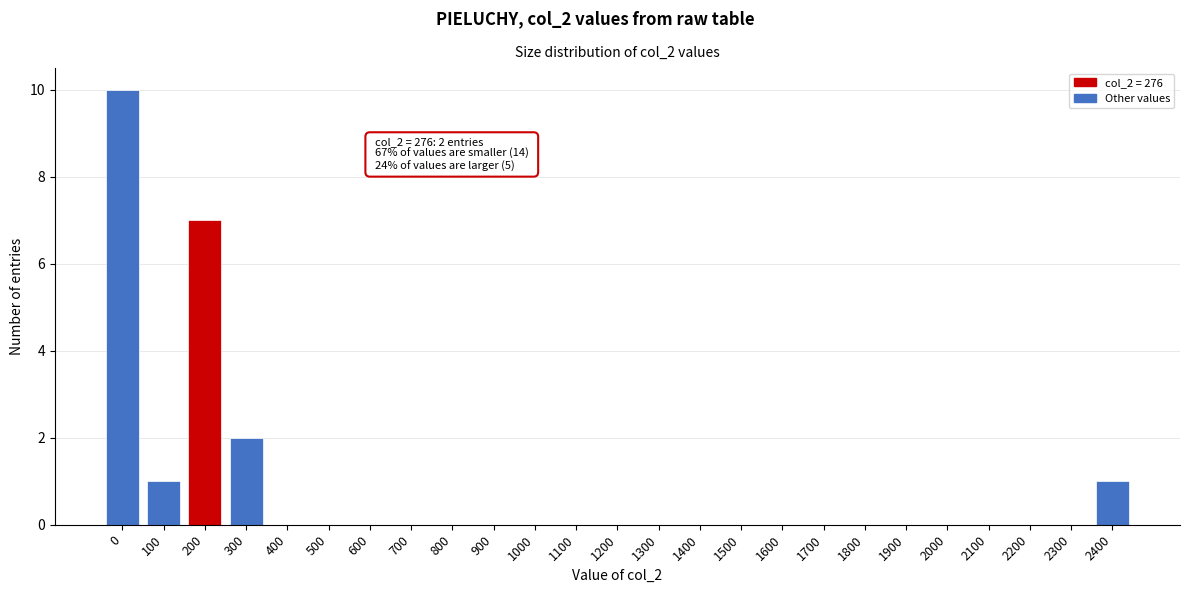

Reading left to right, transcribe all the data shown in this chart.

0=10	100=1	200=7	300=2	400=0	500=0	600=0	700=0	800=0	900=0	1000=0	1100=0	1200=0	1300=0	1400=0	1500=0	1600=0	1700=0	1800=0	1900=0	2000=0	2100=0	2200=0	2300=0	2400=1